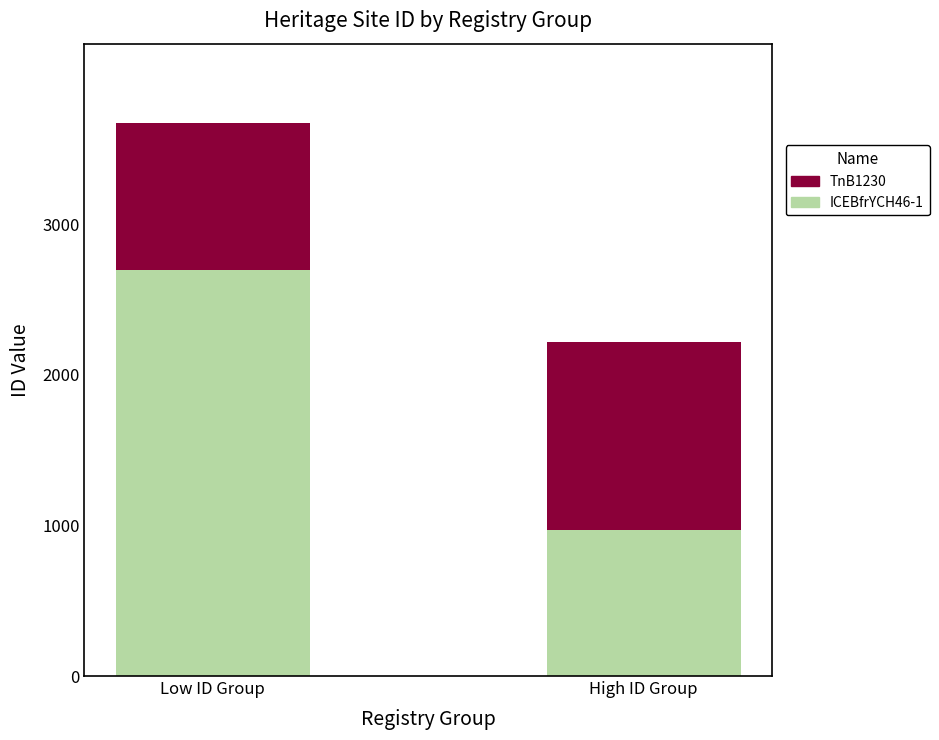

List the labels in order of ICEBfrYCH46-1 value, largest first.

Low ID Group, High ID Group